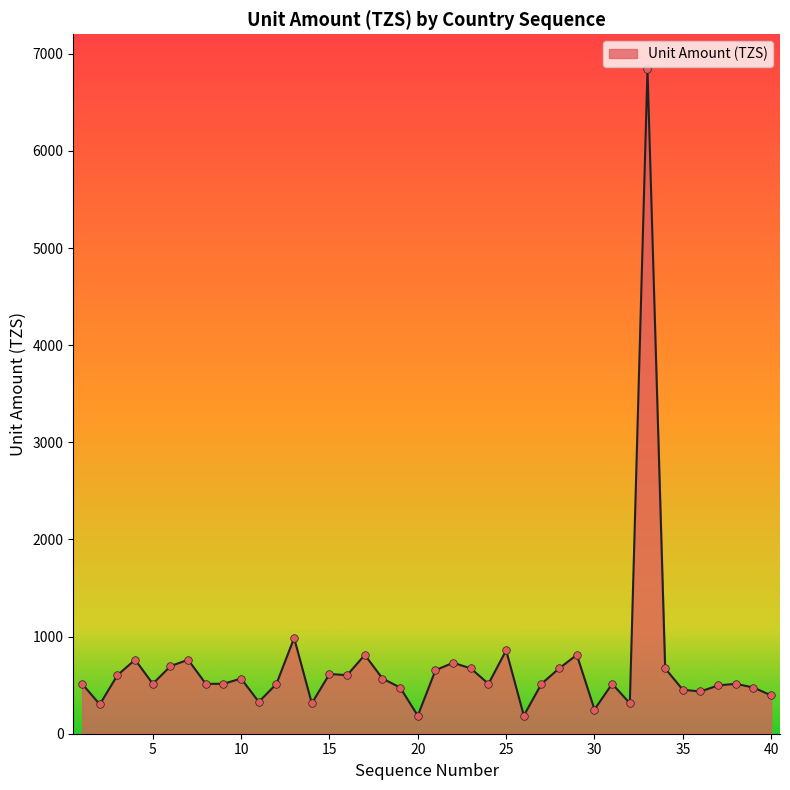

What is the difference between the maximum and minimum values?

6656.5